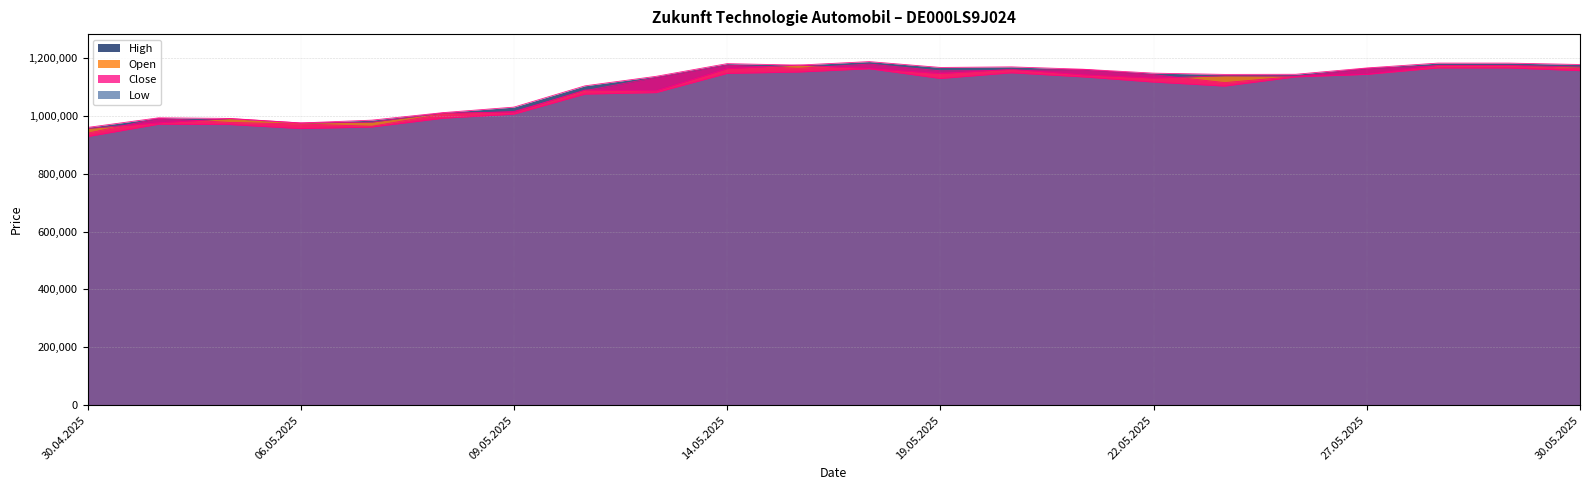

Which series has the widest spread of values?

Close